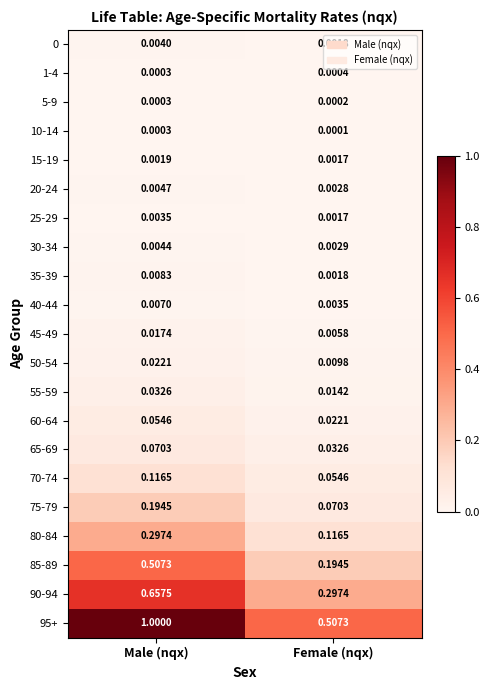

Which category has the highest value in the 75-79 series?

Male (nqx)